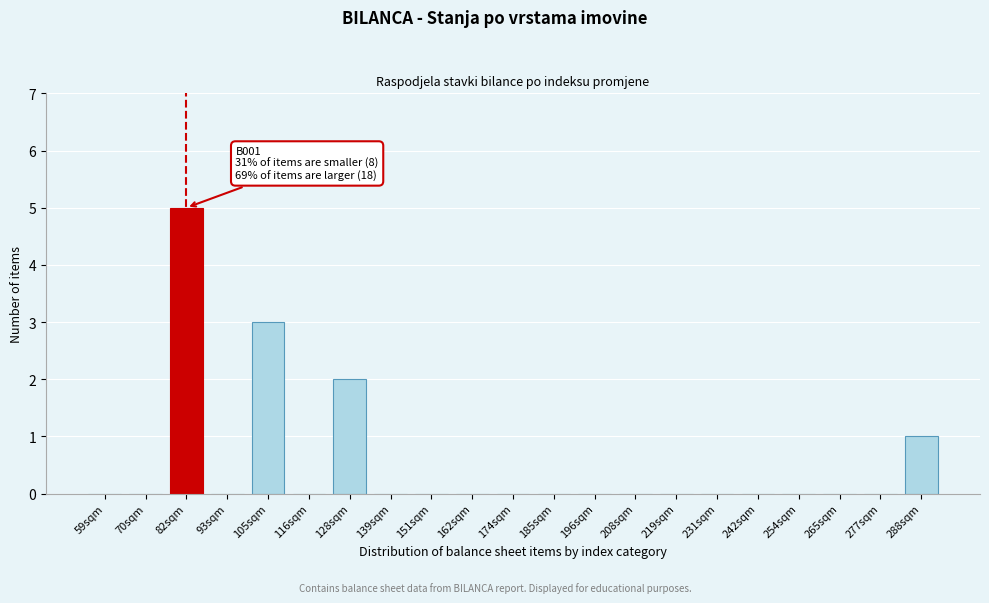

Reading right to left, list all the values displayed in this chart.

288sqm=1	277sqm=0	265sqm=0	254sqm=0	242sqm=0	231sqm=0	219sqm=0	208sqm=0	196sqm=0	185sqm=0	174sqm=0	162sqm=0	151sqm=0	139sqm=0	128sqm=2	116sqm=0	105sqm=3	93sqm=0	82sqm=5	70sqm=0	59sqm=0